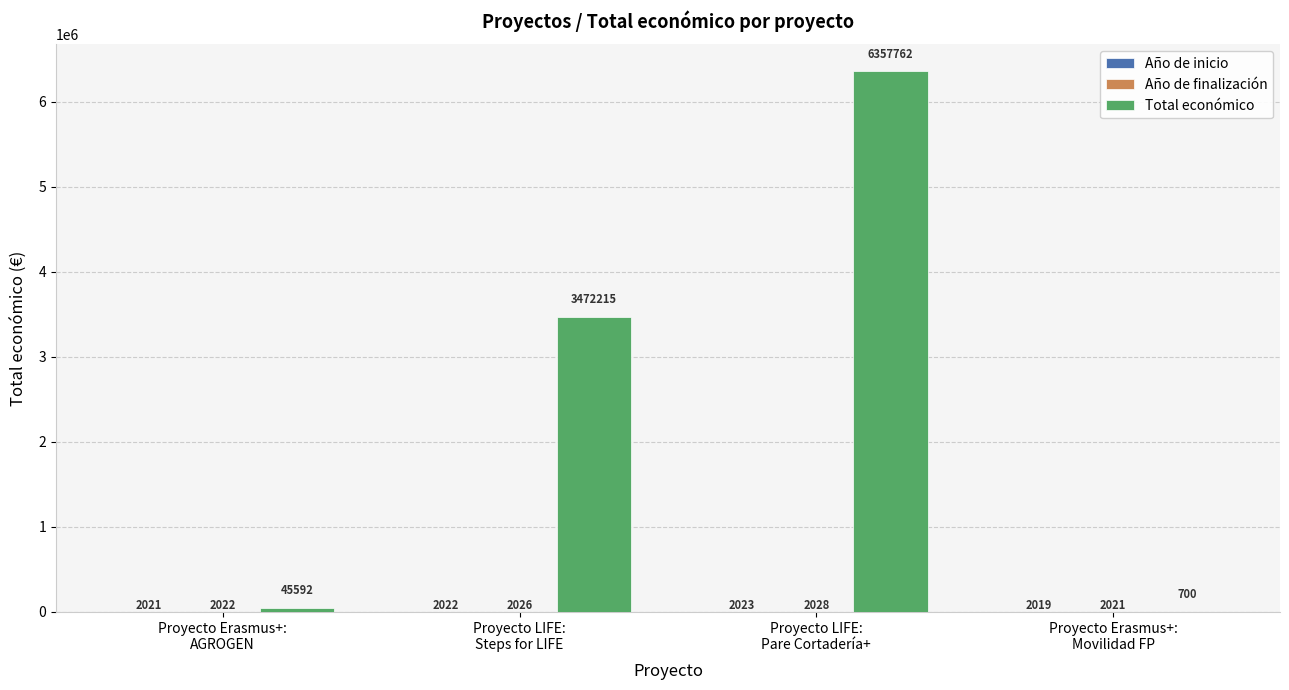

What is the maximum value shown in the chart?

6357762